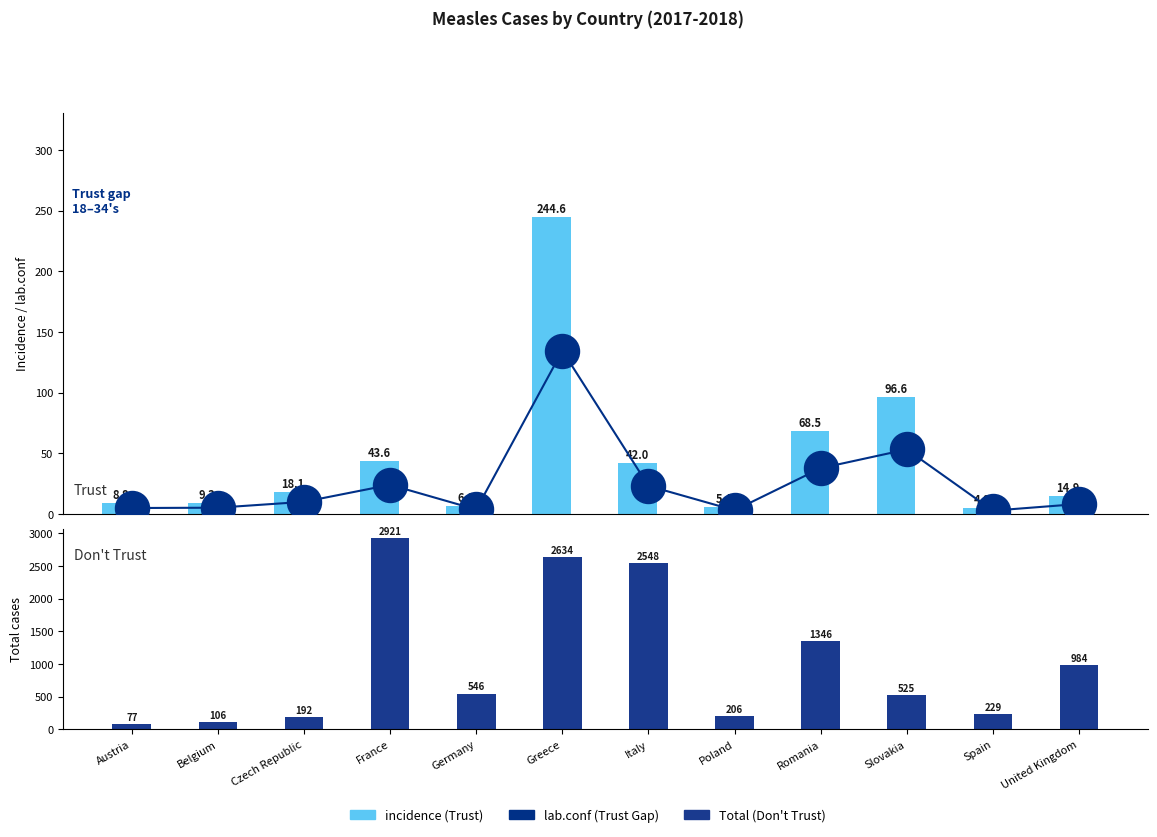

Which series contains the highest Y value?

Total